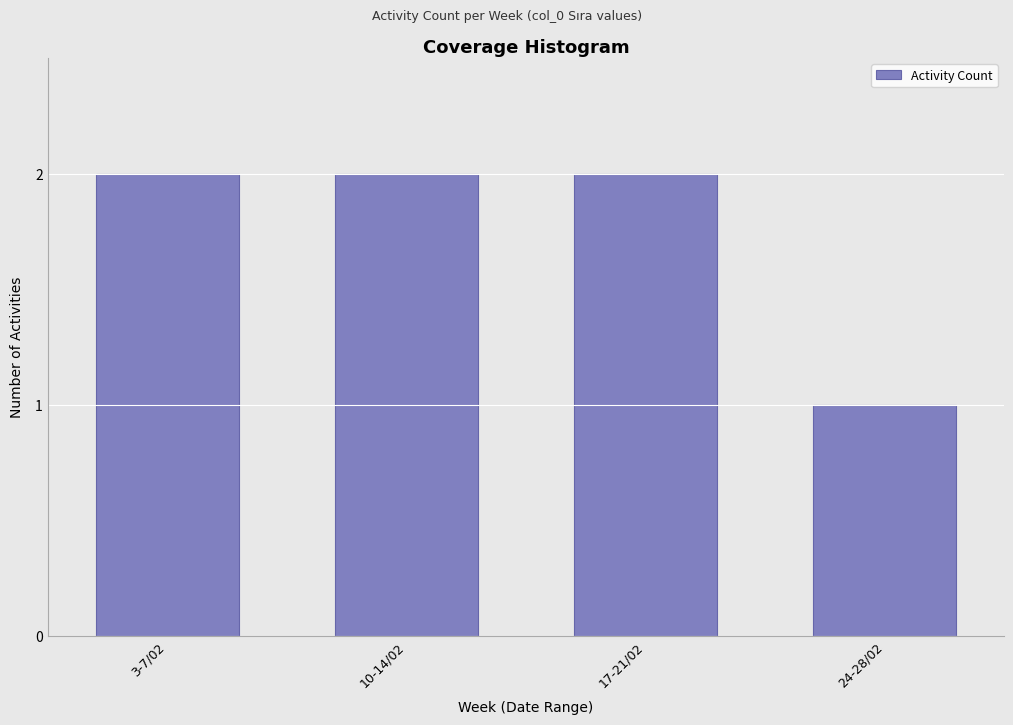

Reading left to right, transcribe all the data shown in this chart.

3-7/02=2	10-14/02=2	17-21/02=2	24-28/02=1